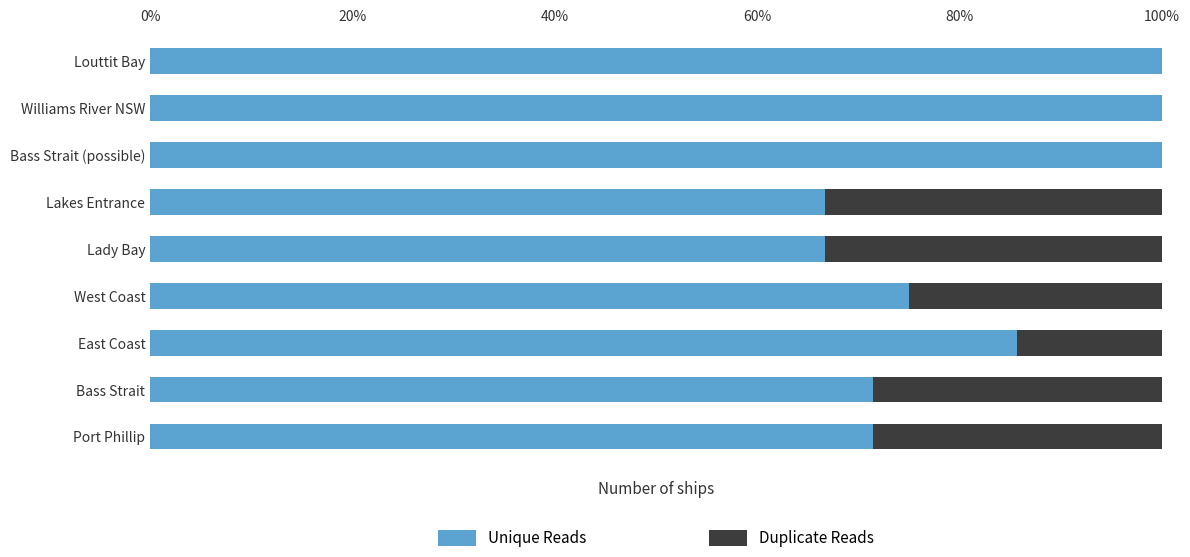

How many bars are there in total?

18